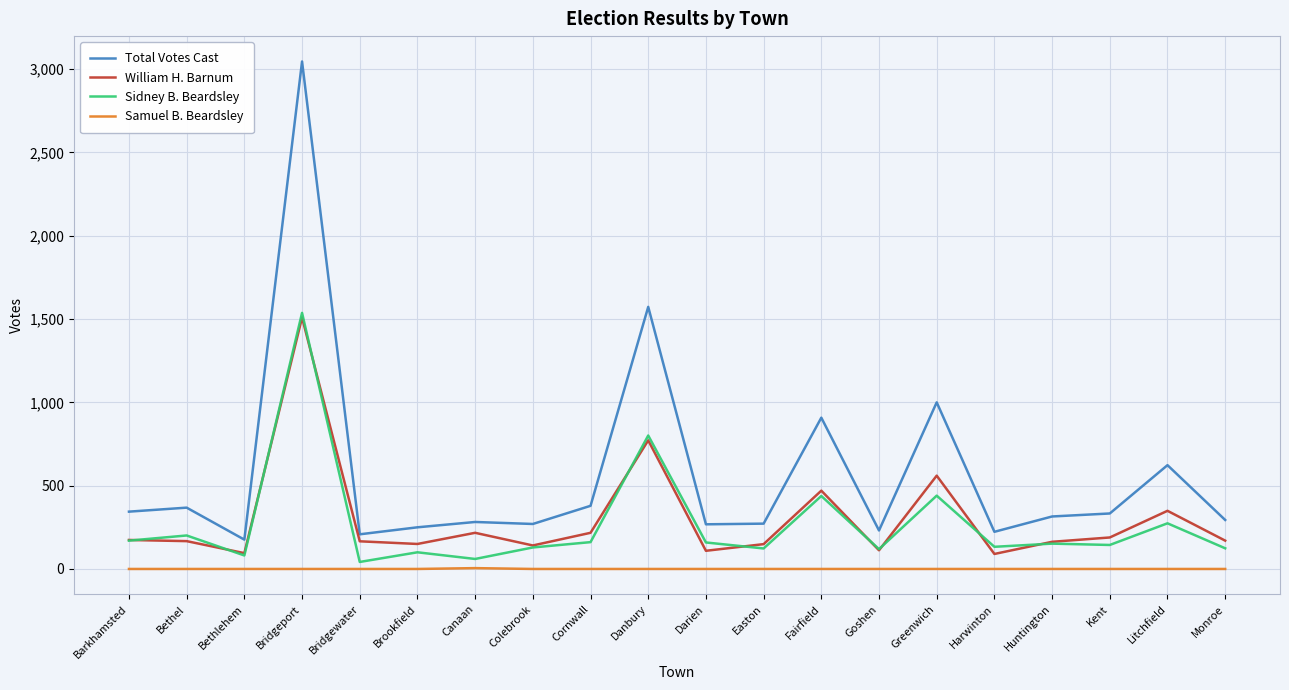

What is the minimum value for Total Votes Cast?

176